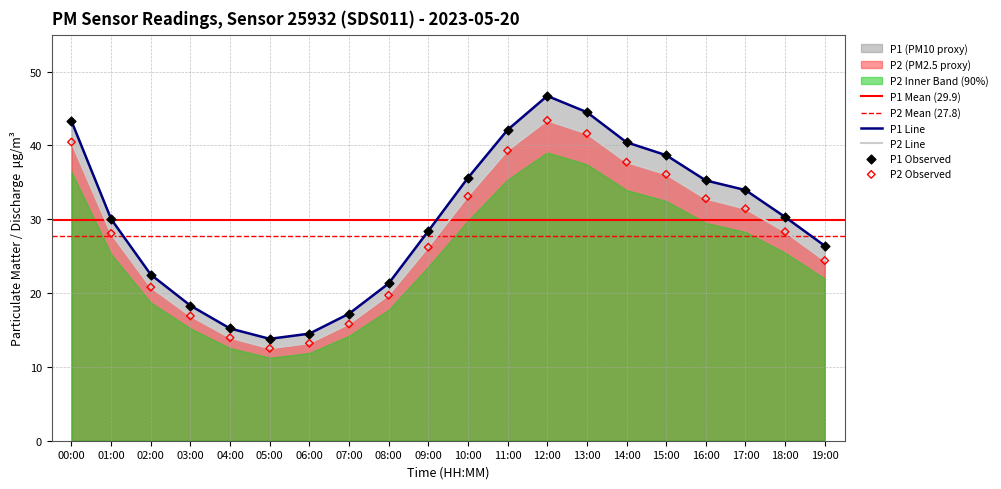

At which category is the sum across all series the highest?

12:00